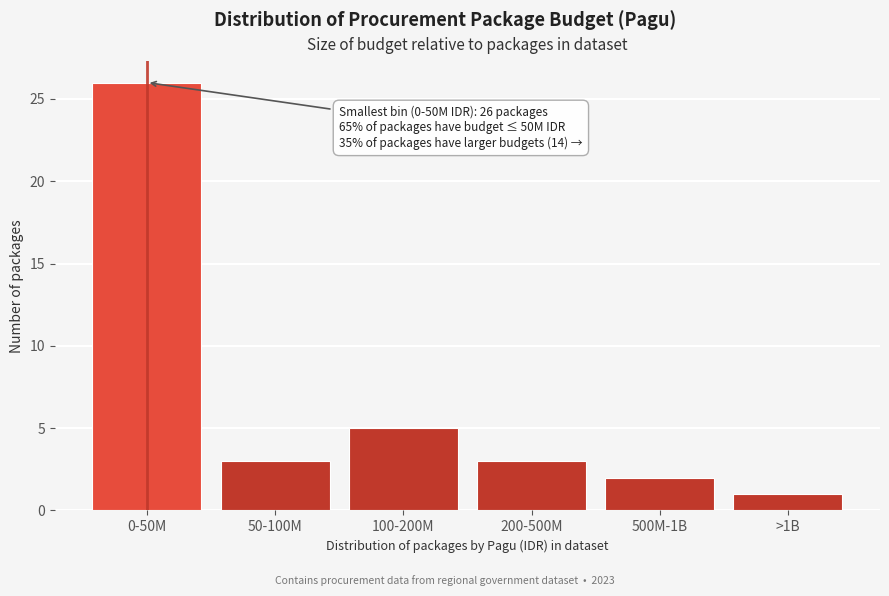

Reading left to right, transcribe all the data shown in this chart.

0-50M=26	50-100M=3	100-200M=5	200-500M=3	500M-1B=2	>1B=1